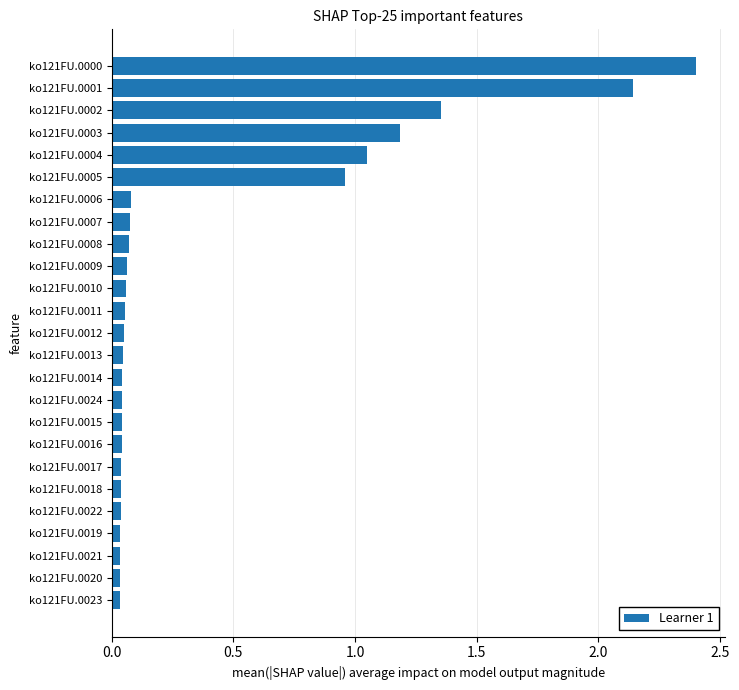

How many data points does each series have?

25